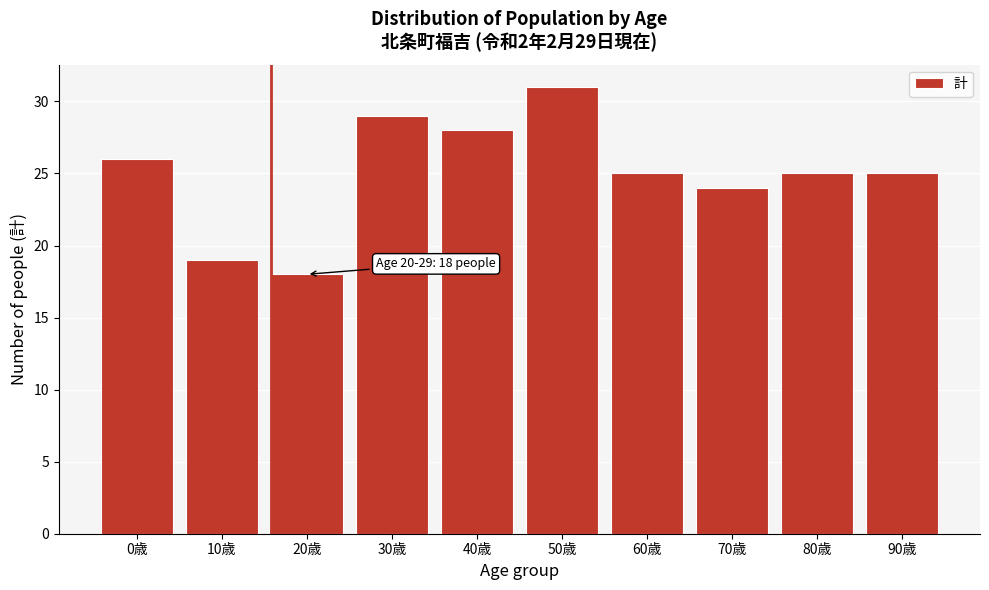

Reading right to left, transcribe all the data shown in this chart.

25	25	24	25	31	28	29	18	19	26